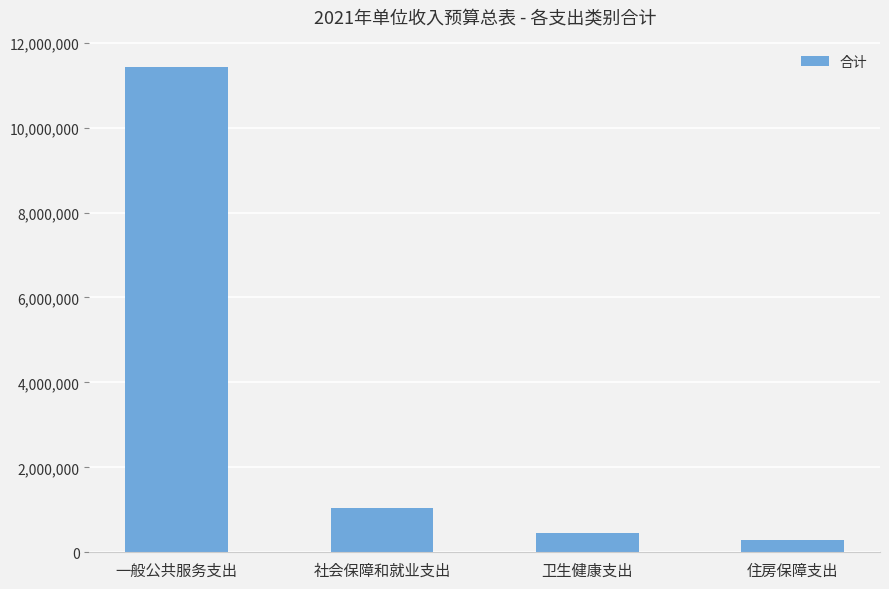

How many series are shown in this chart?

1